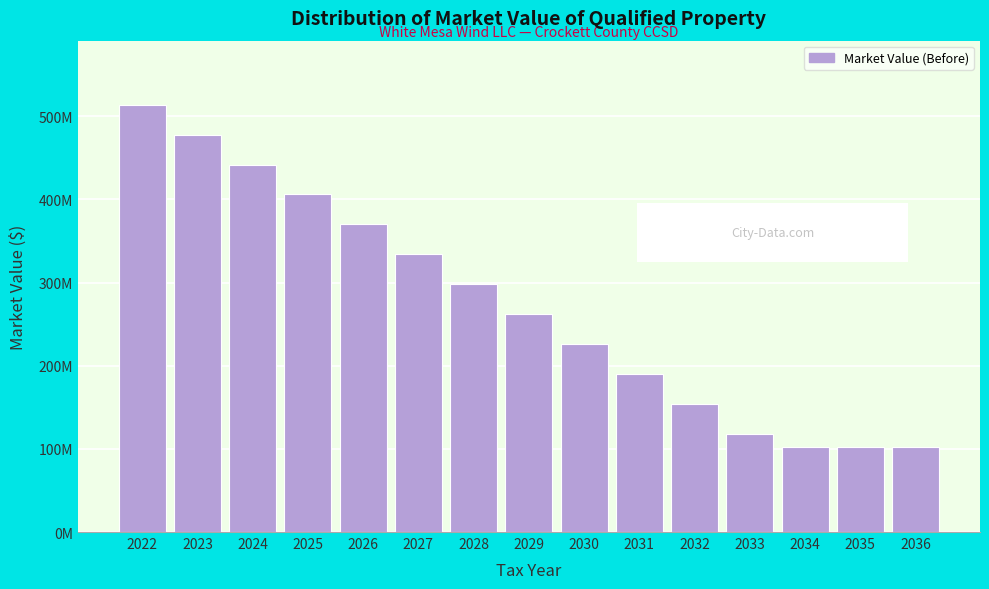

Are the bars horizontal?

No